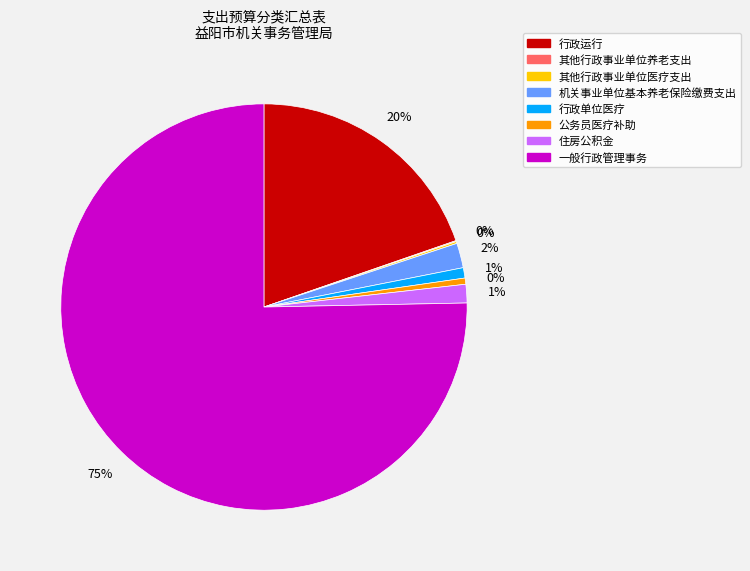

Is there a majority slice in this chart?

Yes